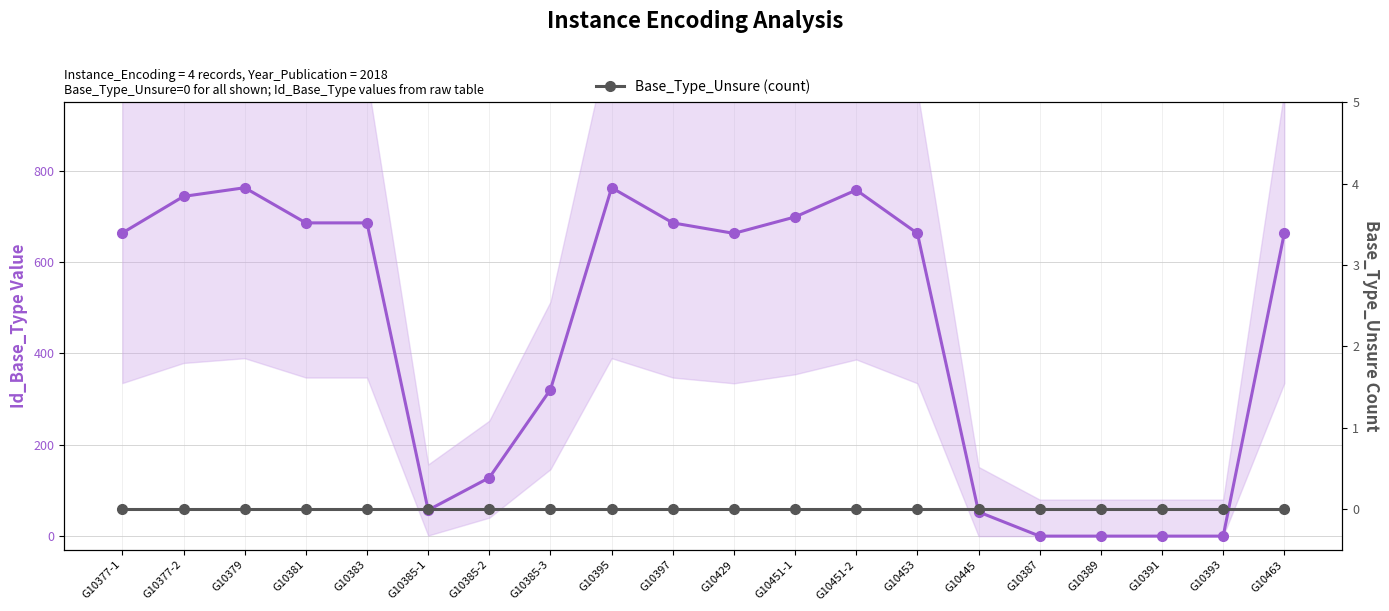

What is the difference between the maximum and minimum values in the Id_Base_Type (value) series?

763